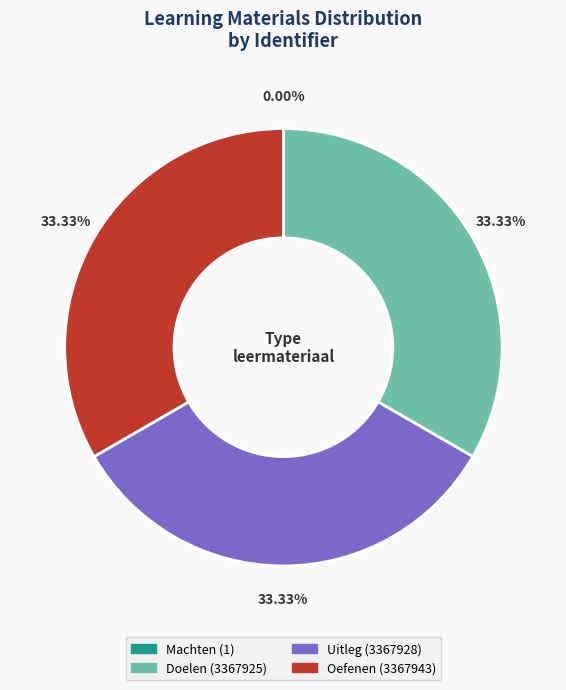

What is the ratio of the value at Doelen to the value at Oefenen?

1.0